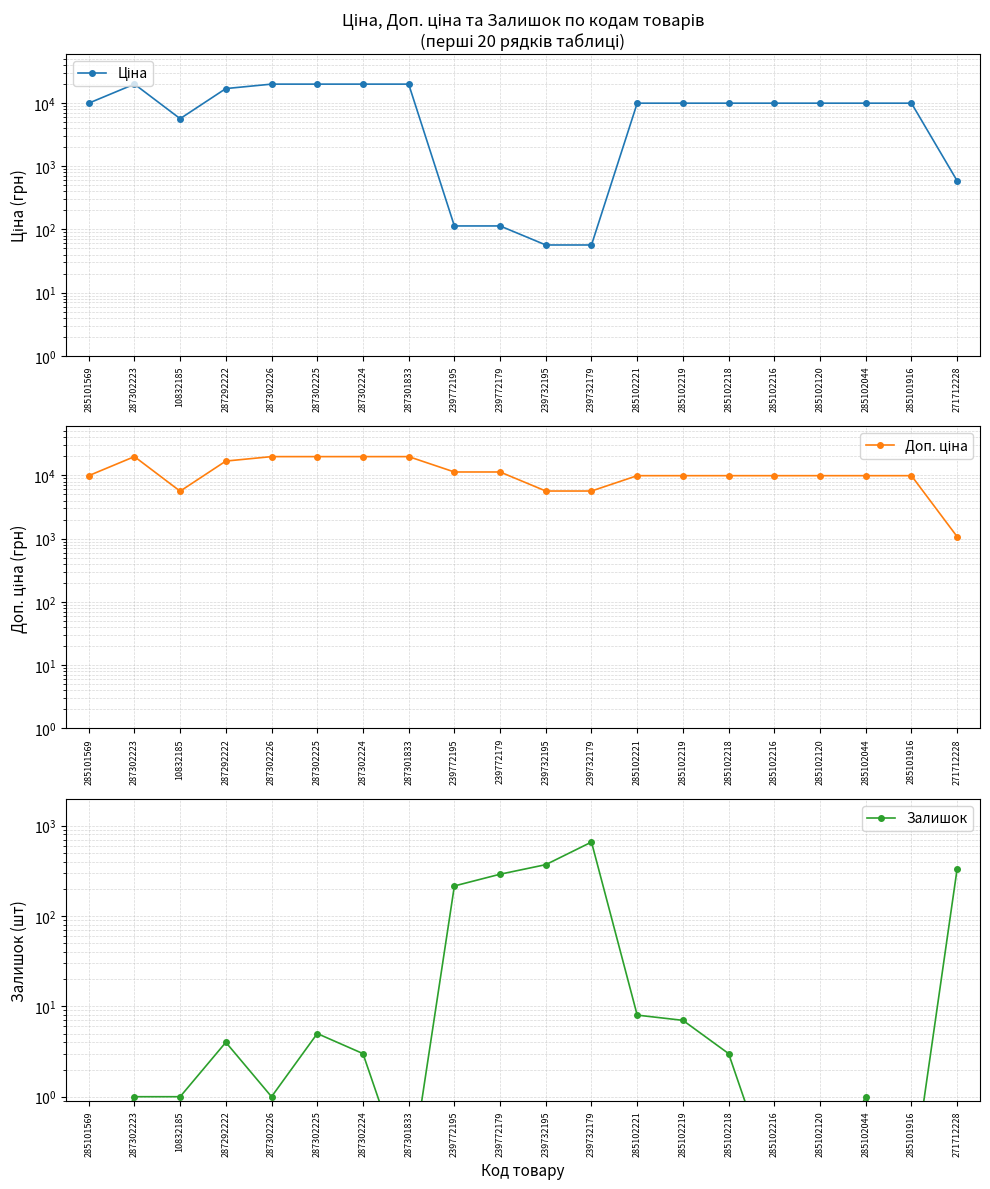

Is it true that Доп. ціна equals 19831.1 at 287302224?

True